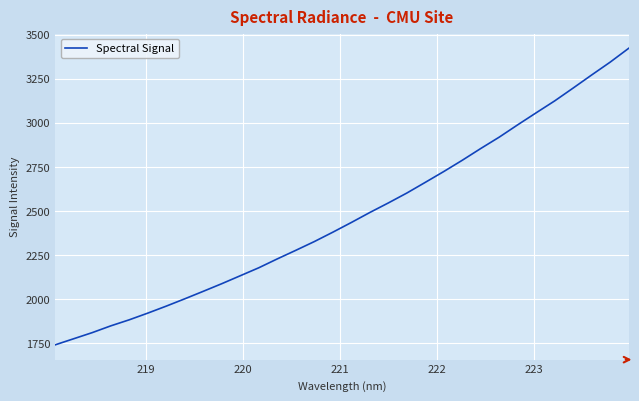

What is the minimum value shown in the chart?

1740.7